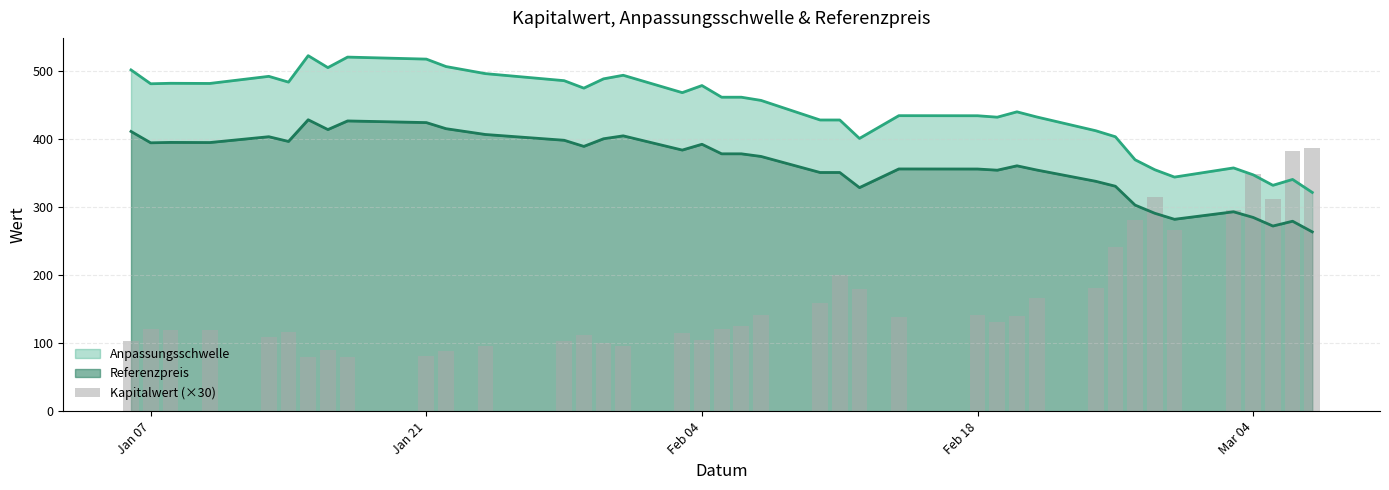

The value at 16 is 161.5. True or false?

False